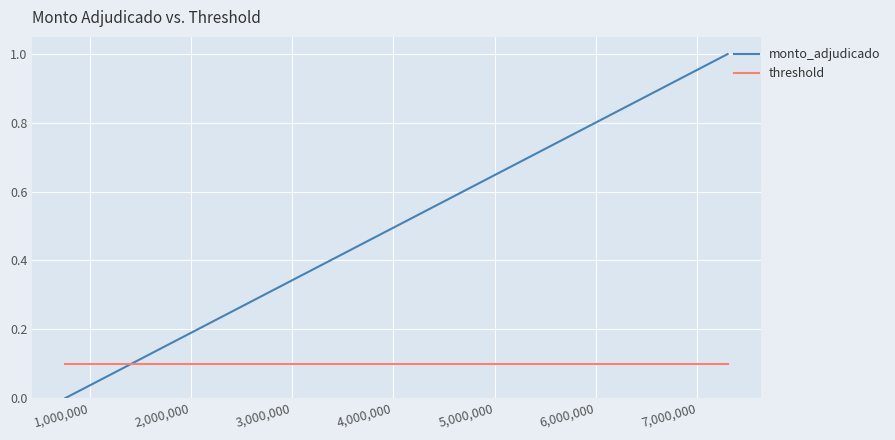

Which series has the largest range (max minus min)?

monto_adjudicado